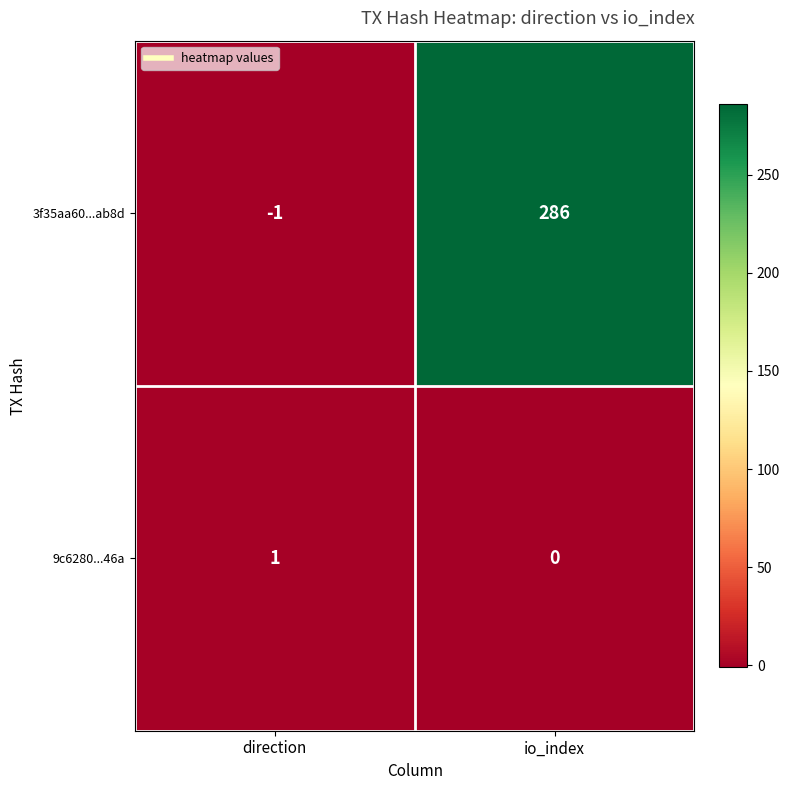

What is the spread (max minus min) of values at direction?

2